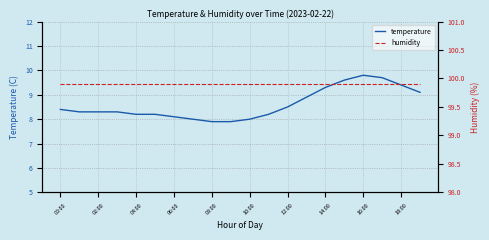

What is the difference between the maximum and second lowest values in the temperature series?

1.9